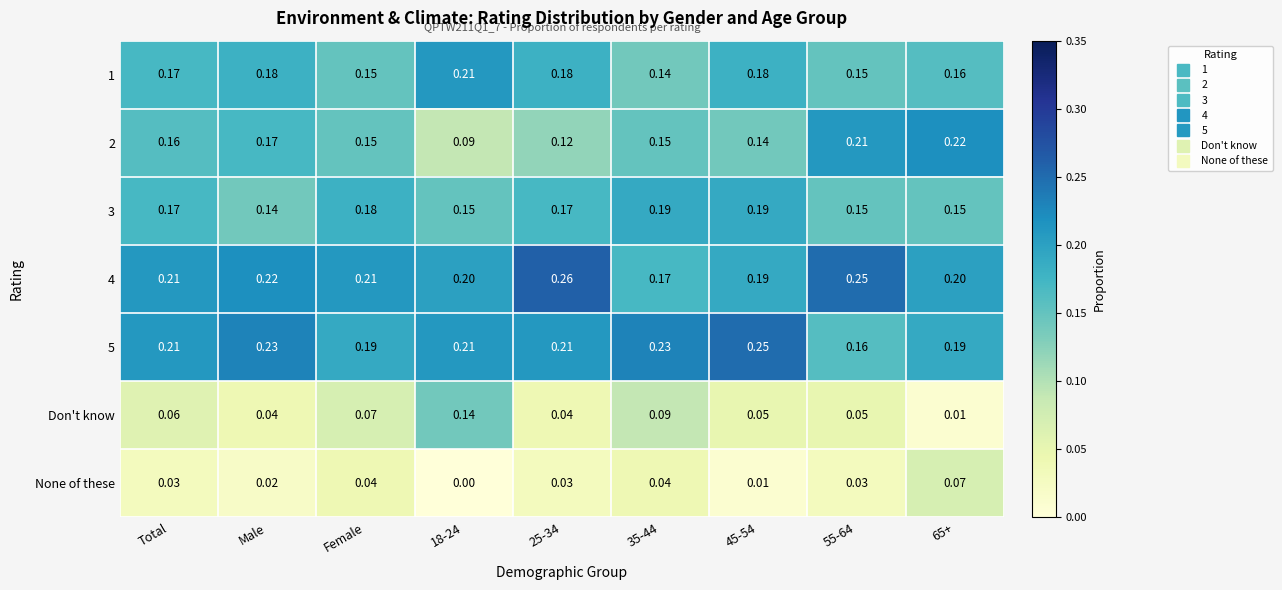

Is the value of 4 at Total greater than the value of 3 at 25-34?

Yes